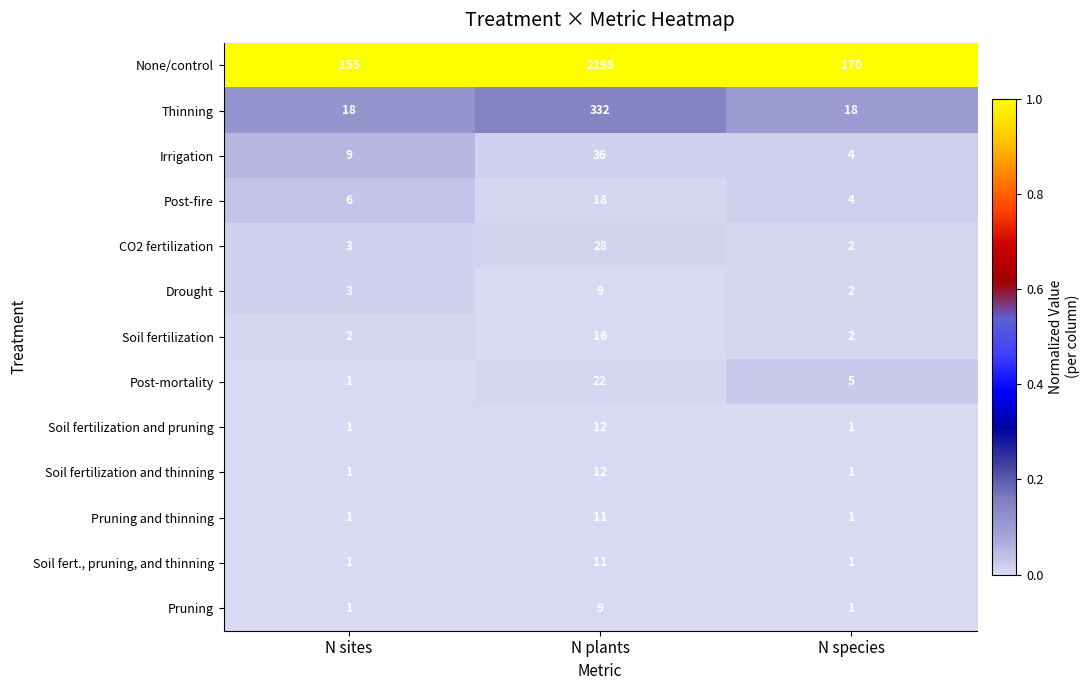

Which series has the largest total across all categories?

None/control